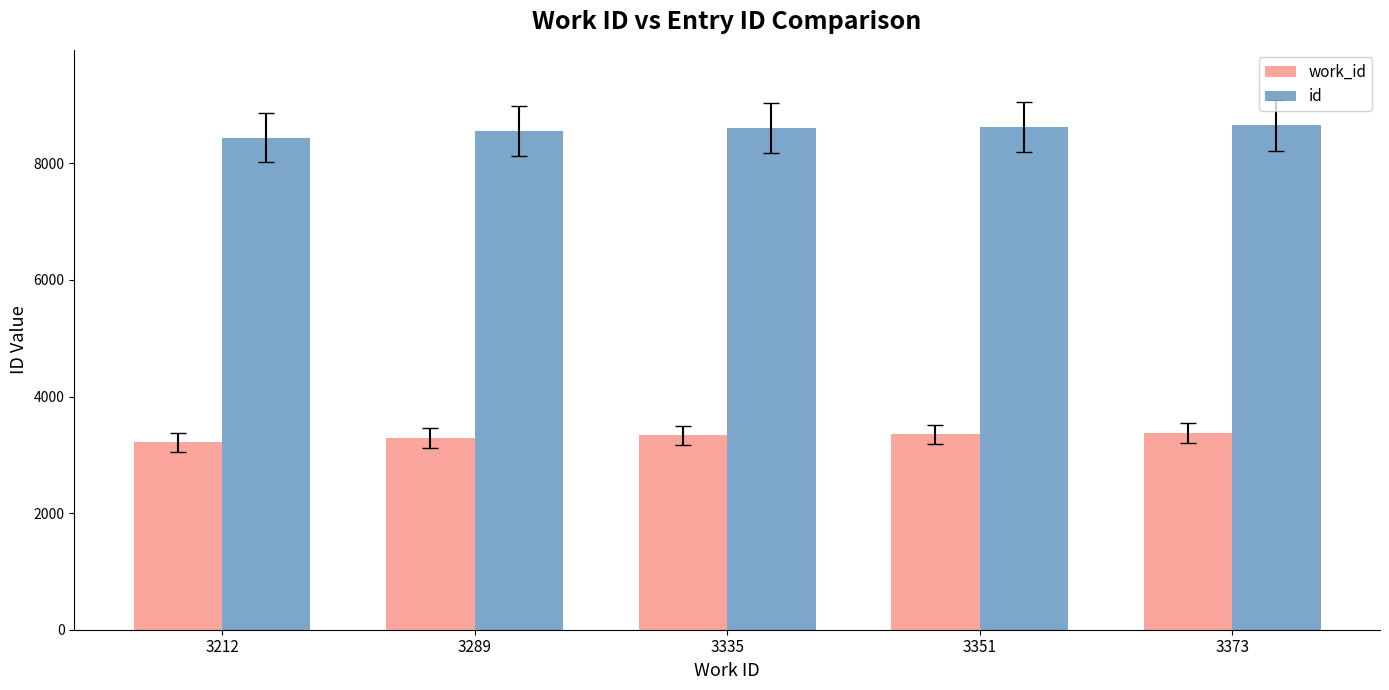

The value of work_id at 3335 is 3335. True or false?

True